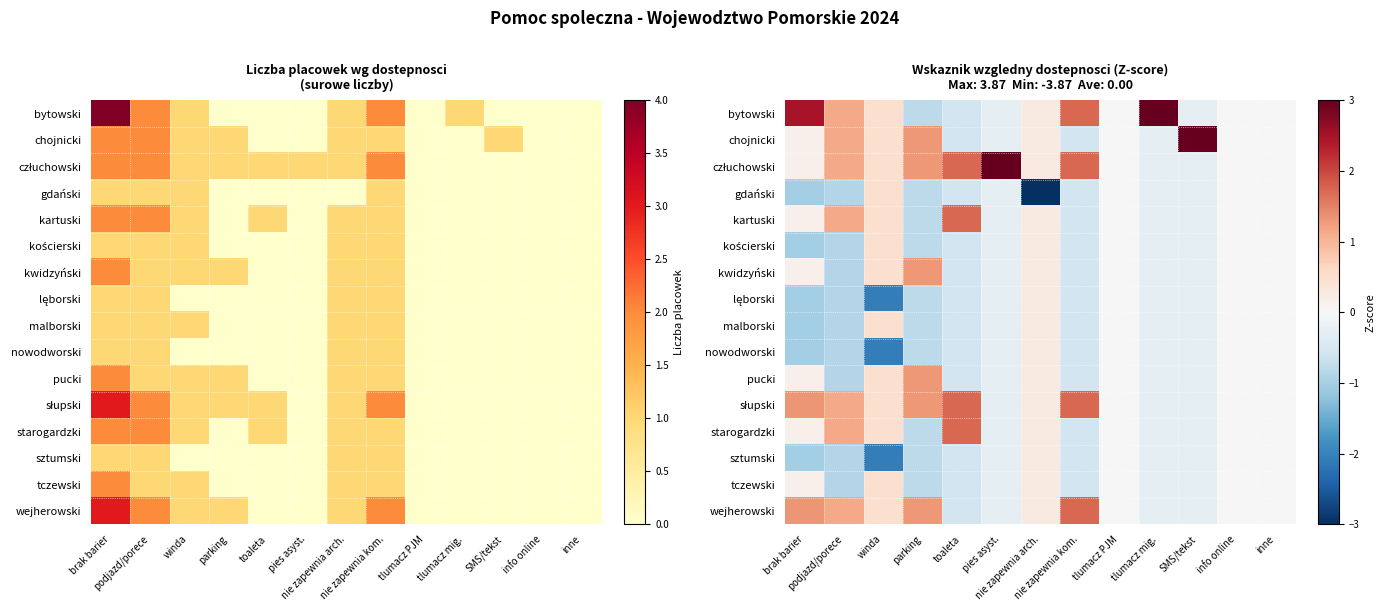

Count the number of categories in the chart.

13